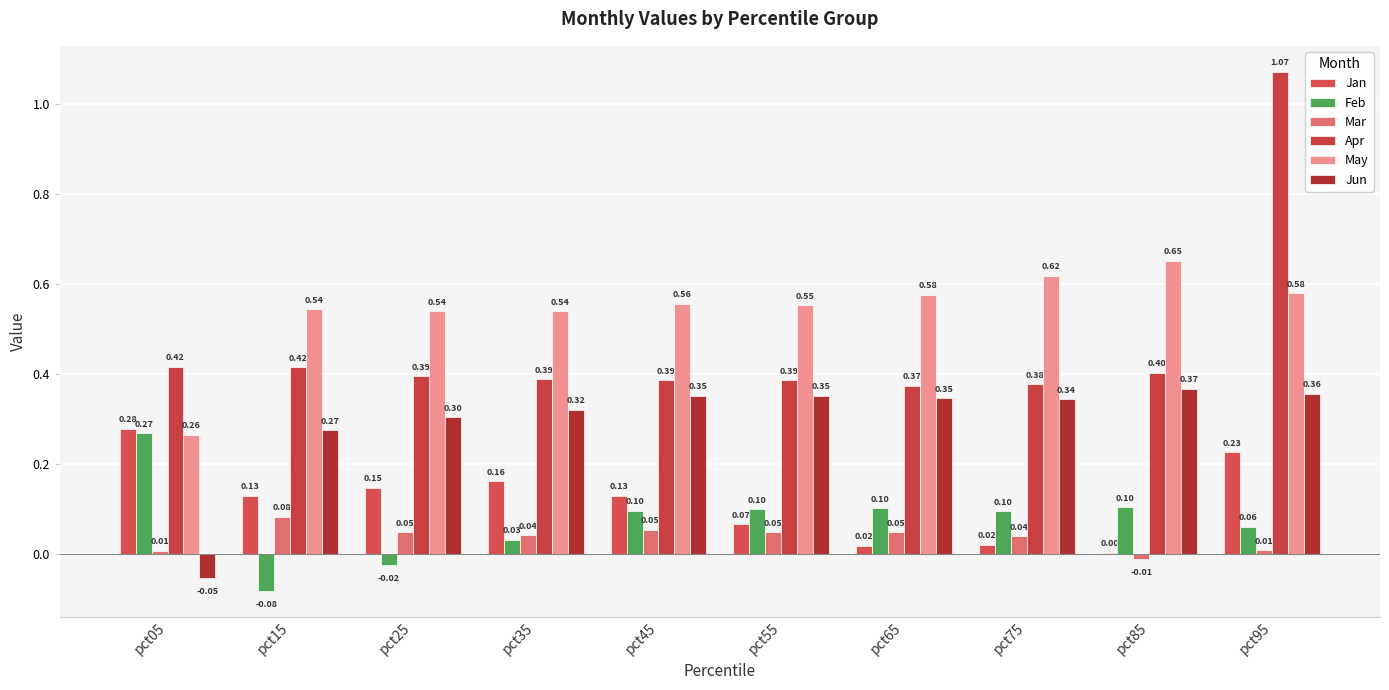

How many groups of bars are there?

10